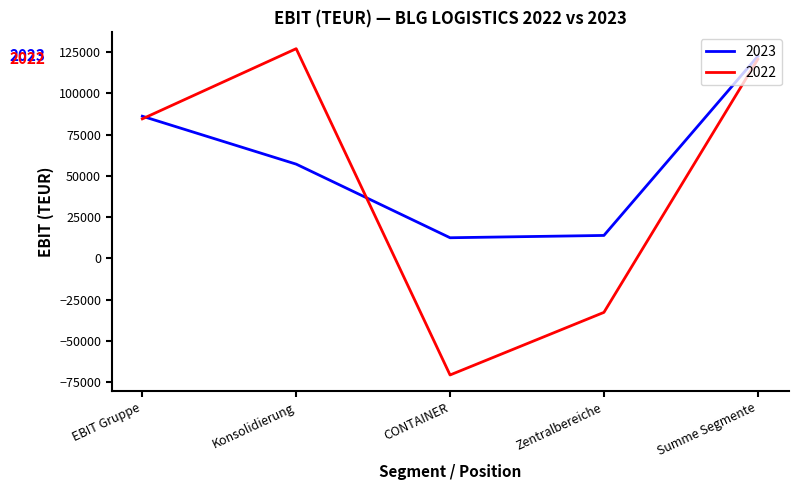

How many interior local peaks does the 2022 series have?

1